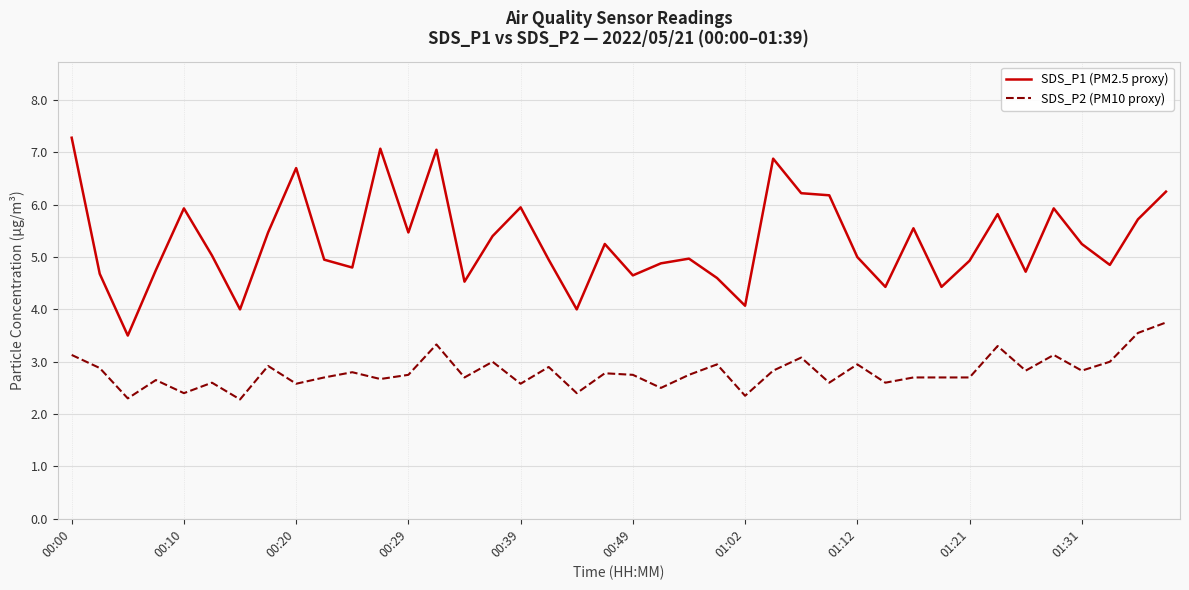

List the series in order of their peak value, highest first.

SDS_P1 (PM2.5 proxy), SDS_P2 (PM10 proxy)